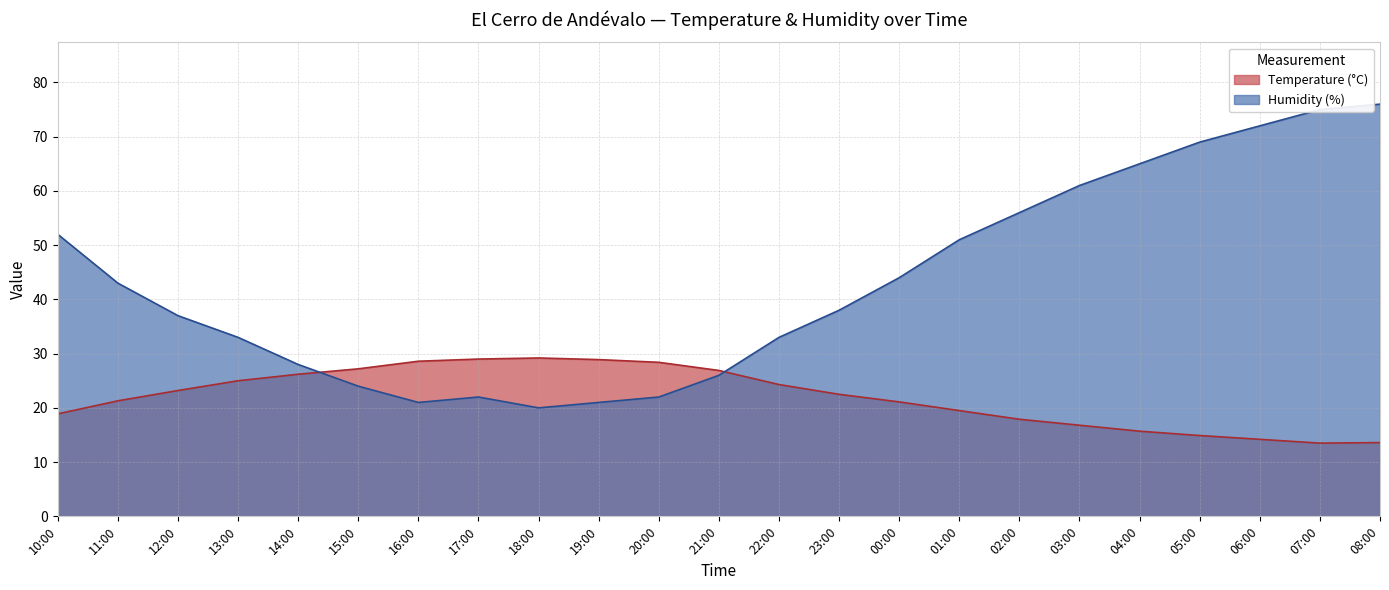

Where is the first local maximum for Temperature (°C)?

18:00